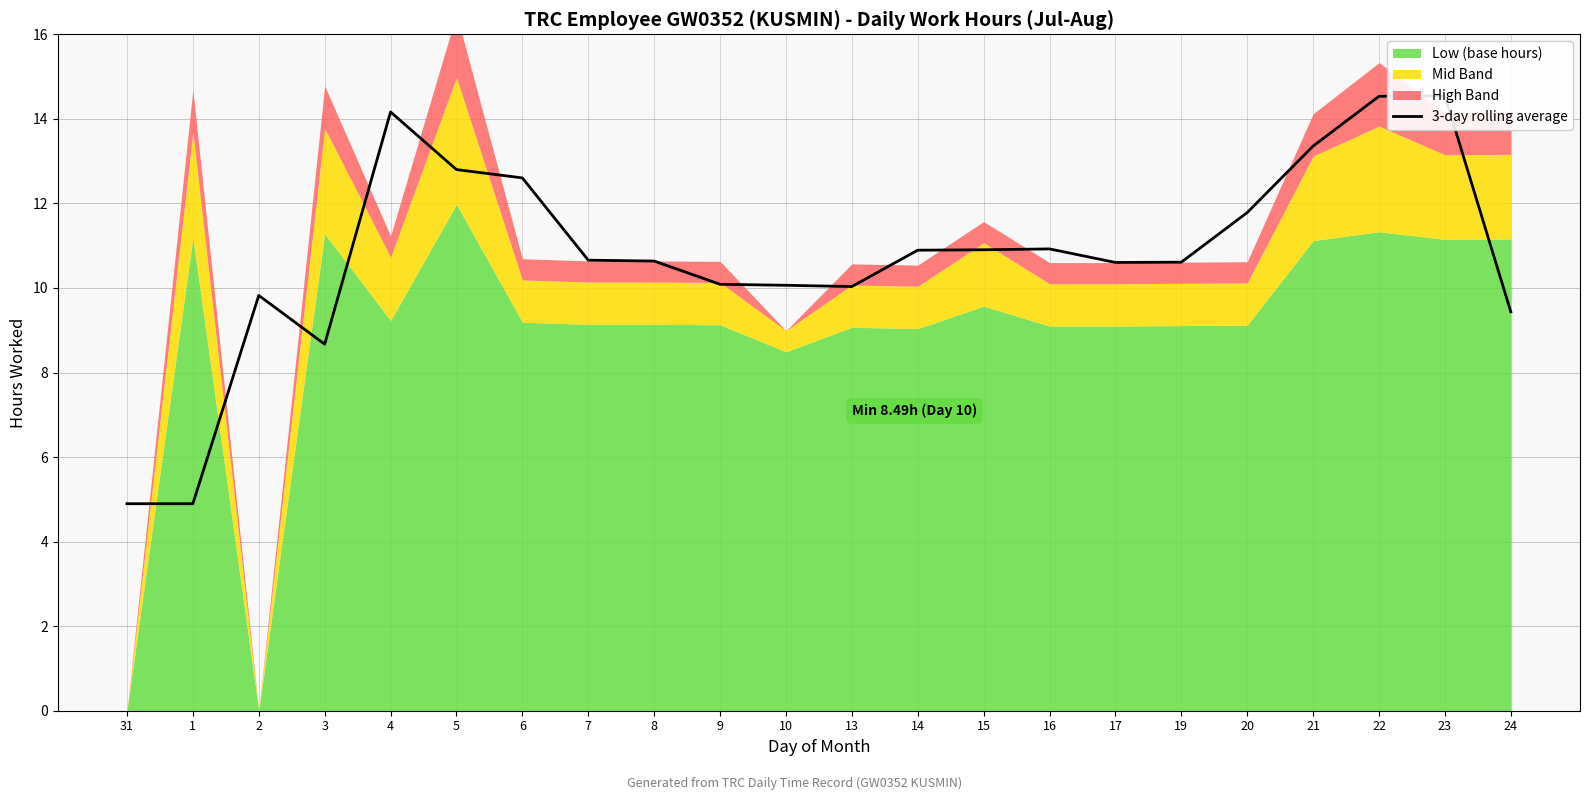

What is the greatest value displayed?

14.5